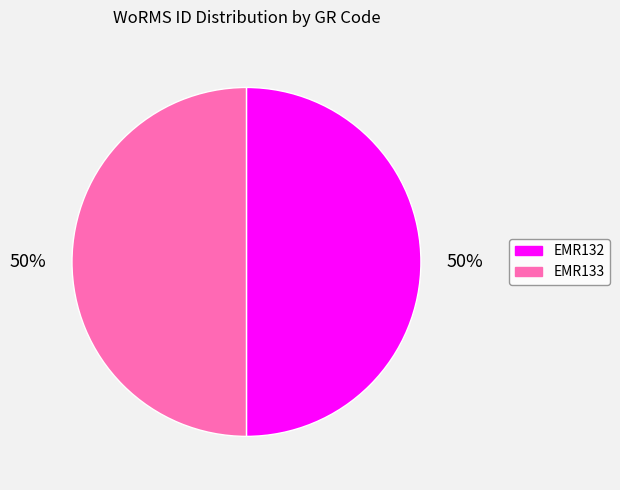

What is the ratio of the value at EMR133 to the value at EMR132?

1.0